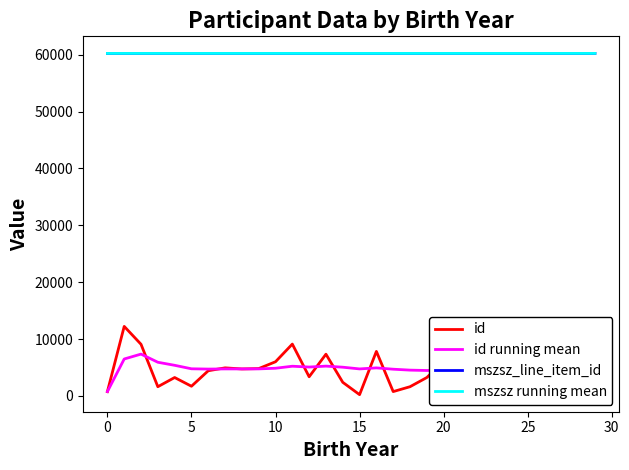

How many values in the mszsz running mean series exceed 60242?

21